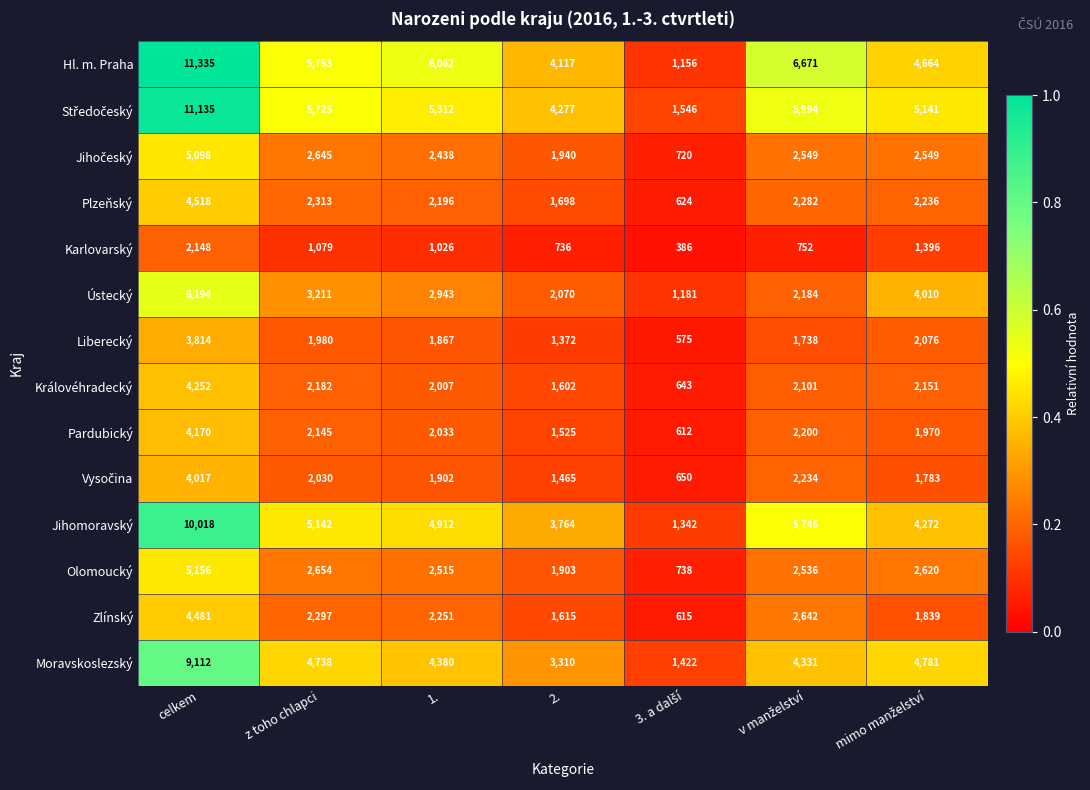

At which label does Plzeňský reach its peak?

celkem